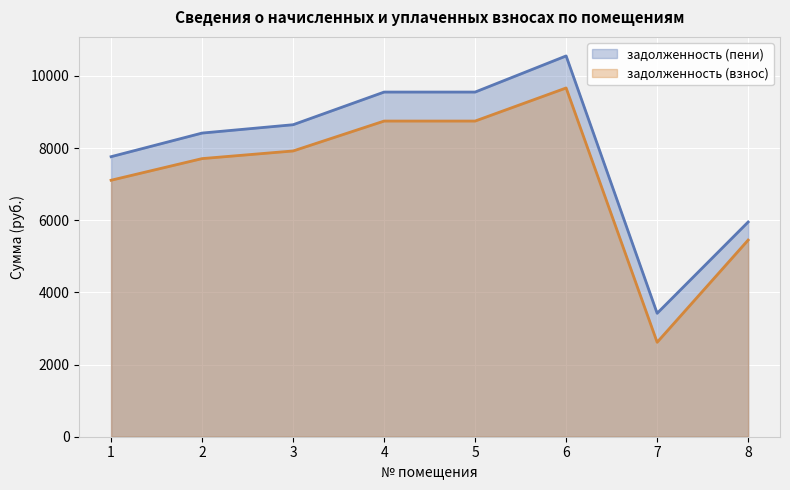

What is the highest value of the задолженность (пени) series?

10554.5